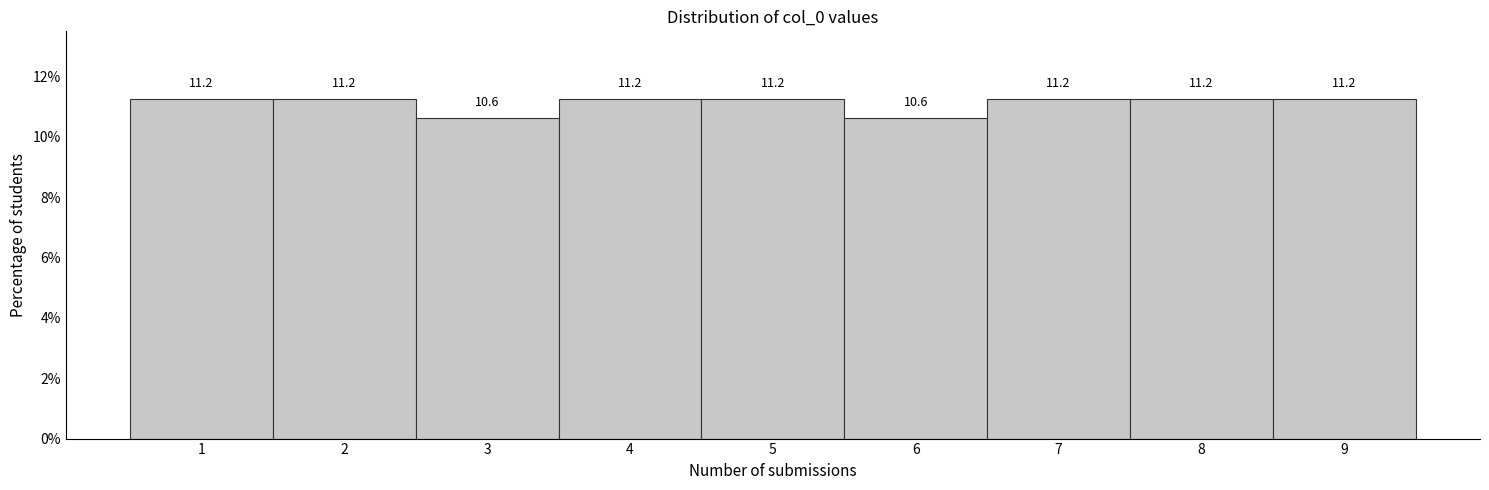

What is the difference between the second highest and minimum values?

0.6